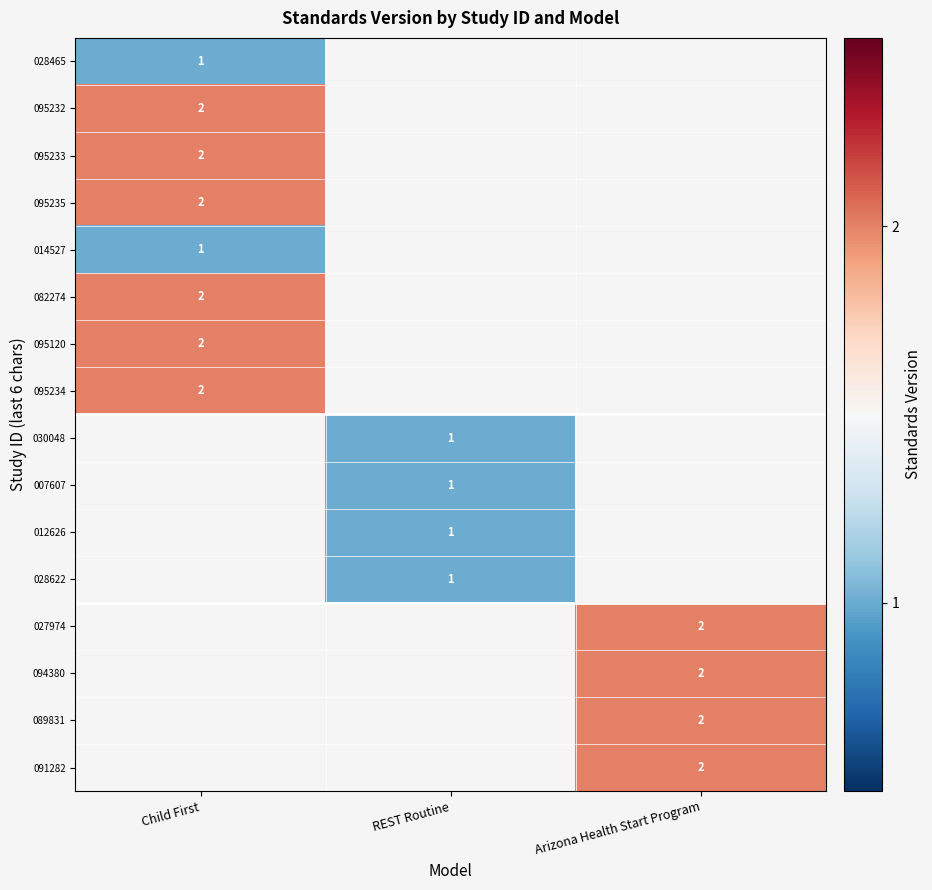

What is the minimum value shown in the chart?

1.0